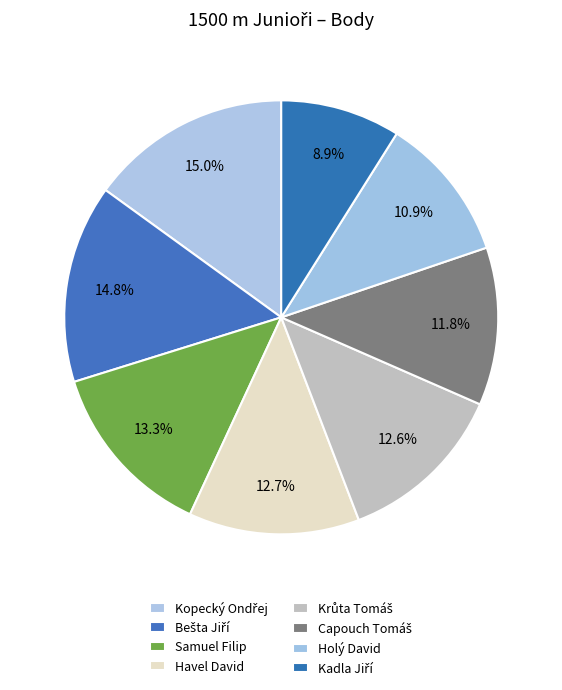

The Kadla Jiří slice represents 21% of the pie. True or false?

False